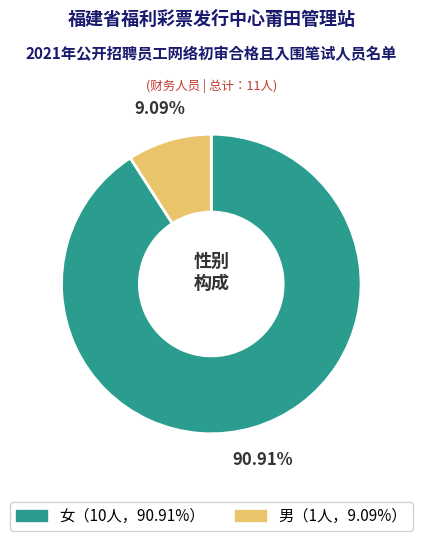

Does any single category account for the majority?

Yes